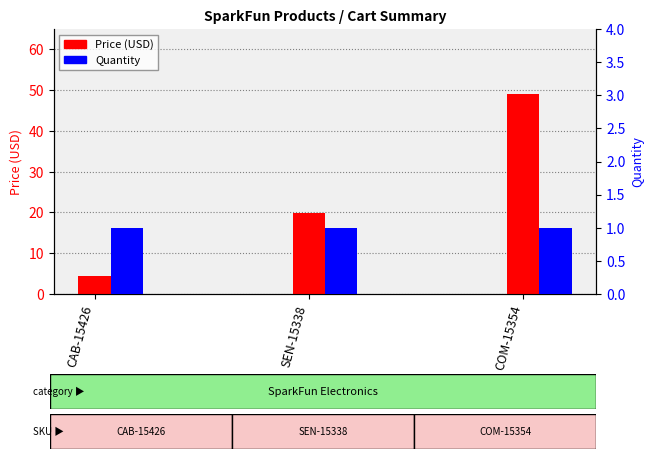

The value of Price (USD) at CAB-15426 is 4.5. True or false?

True